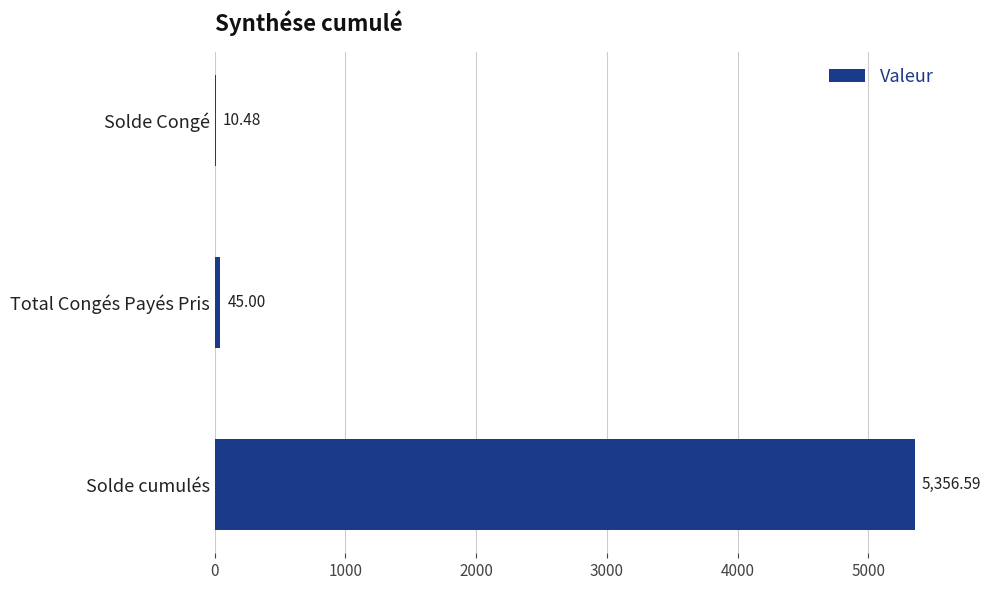

Which has a higher value, Solde Congé or Solde cumulés?

Solde cumulés